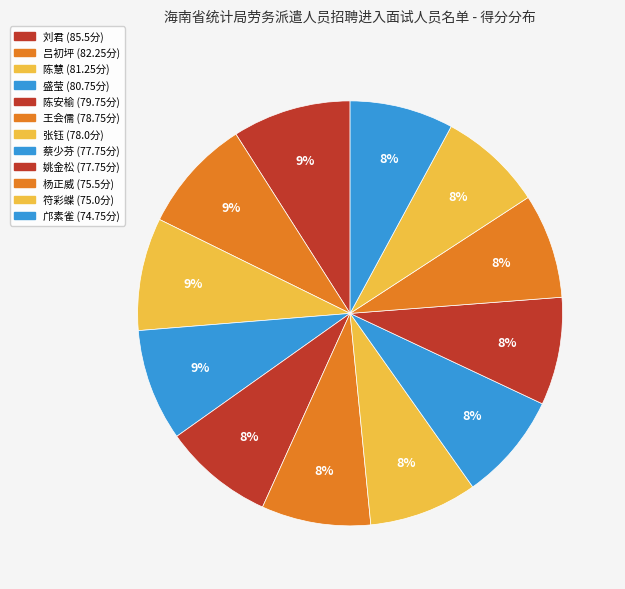

Count the number of slices in the pie.

12